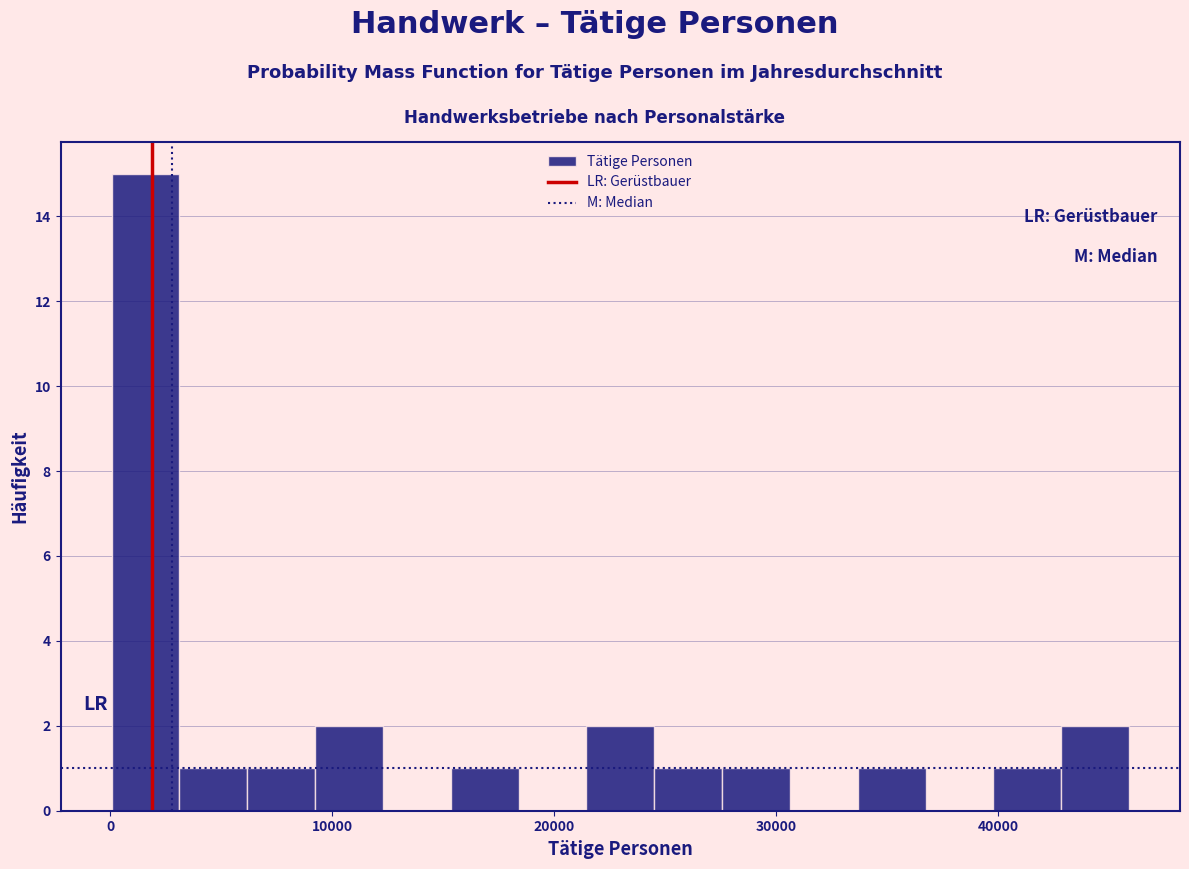

Read against the x-axis, roughly where is the centre of the tallest bar?

2000